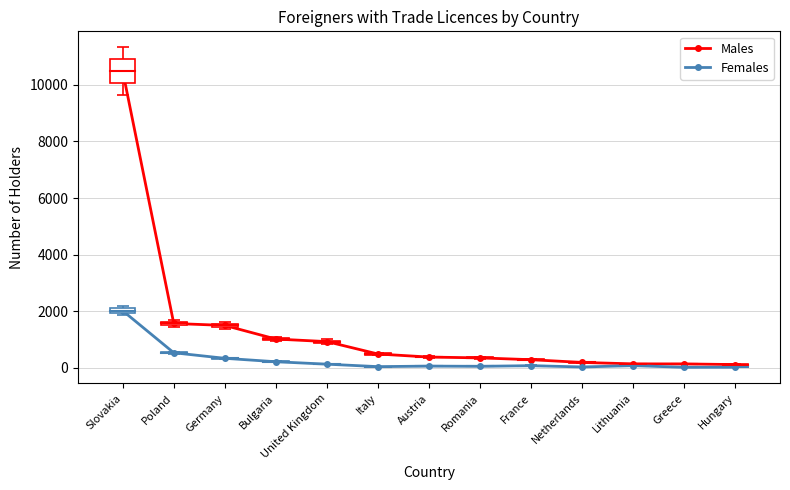

At which category is the sum across all series the highest?

Slovakia